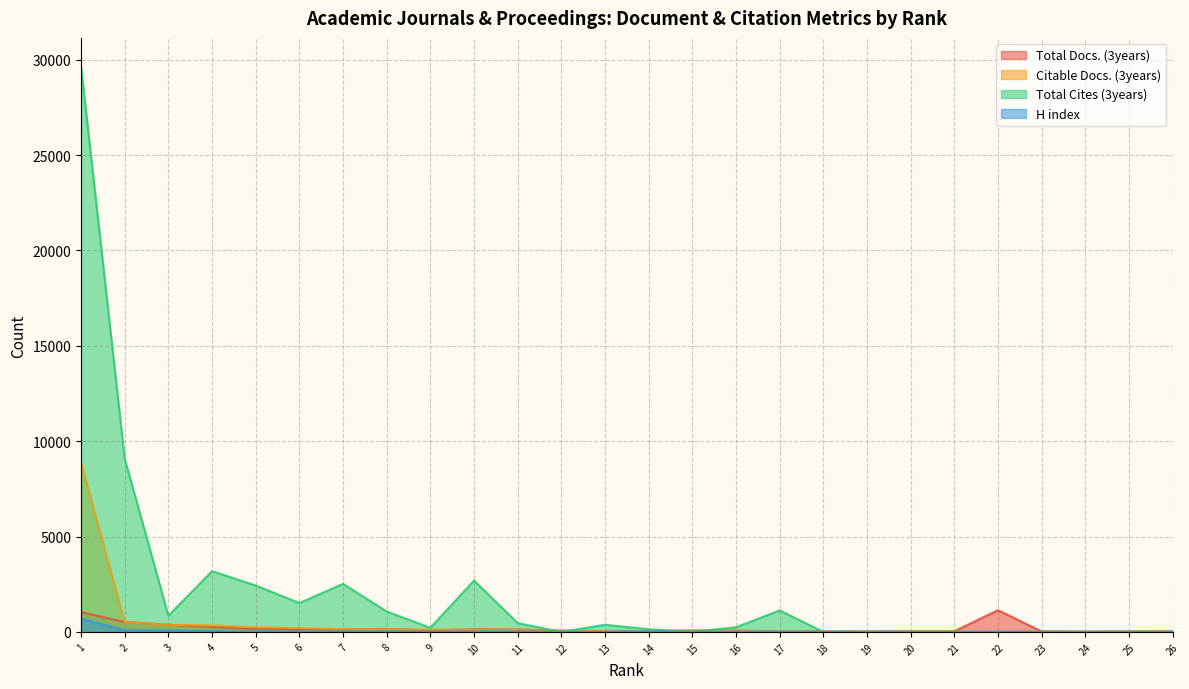

Rank the series by their maximum value, from highest to lowest.

Total Cites (3years), Citable Docs. (3years), Total Docs. (3years), H index